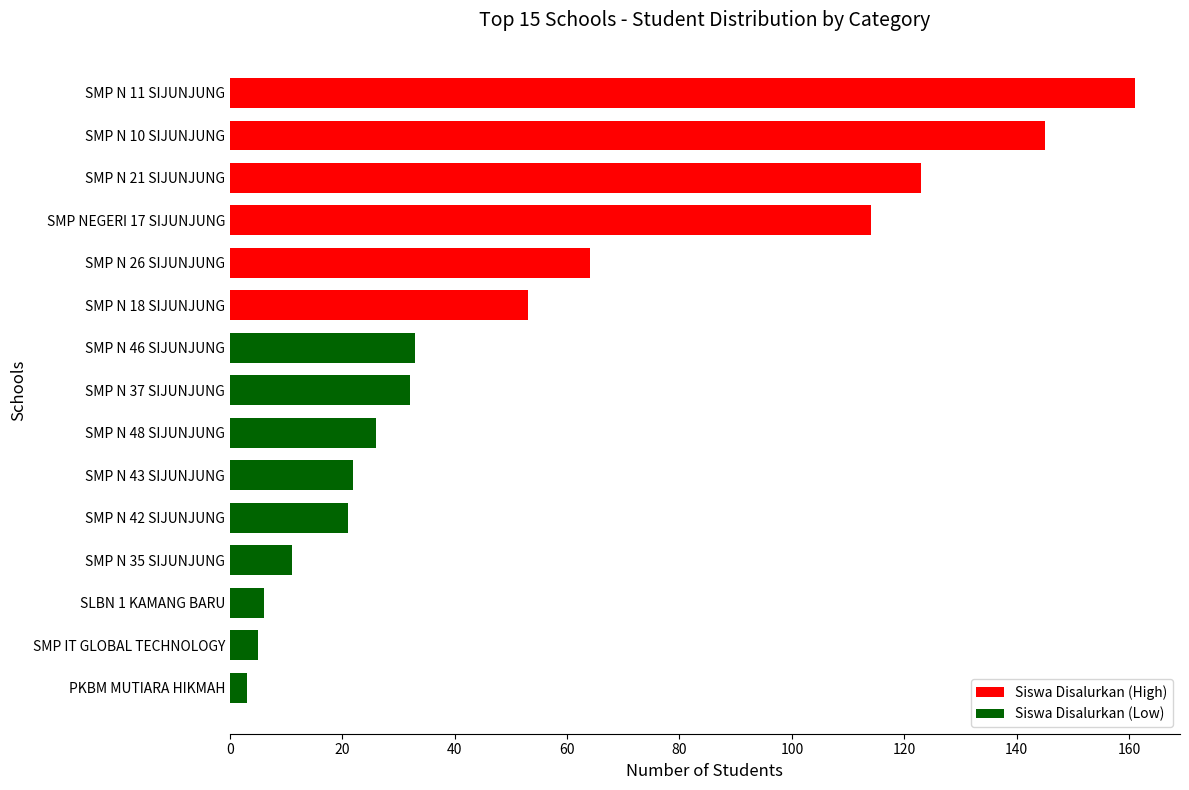

What is the difference between the maximum and minimum values?

158